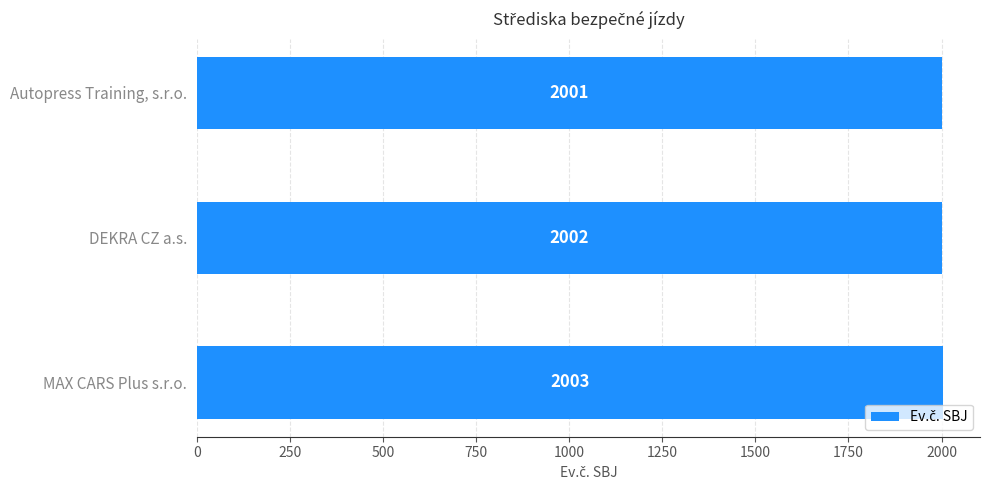

What is the change in value from DEKRA CZ a.s. to MAX CARS Plus s.r.o.?

+1